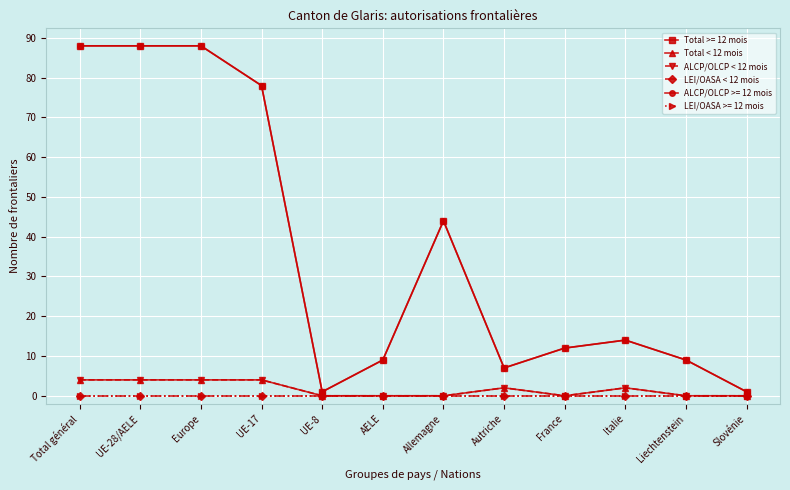

What is the sum of all Total < 12 mois values?

20